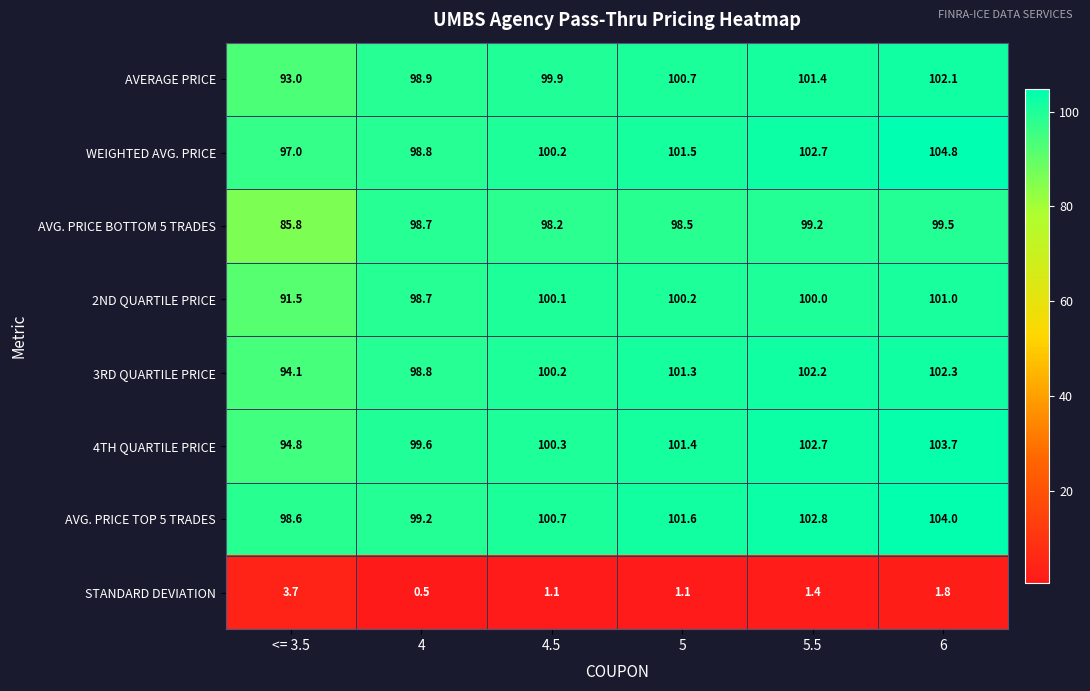

What is the sum of the AVG. PRICE BOTTOM 5 TRADES values at 6 and 5.5?

198.7